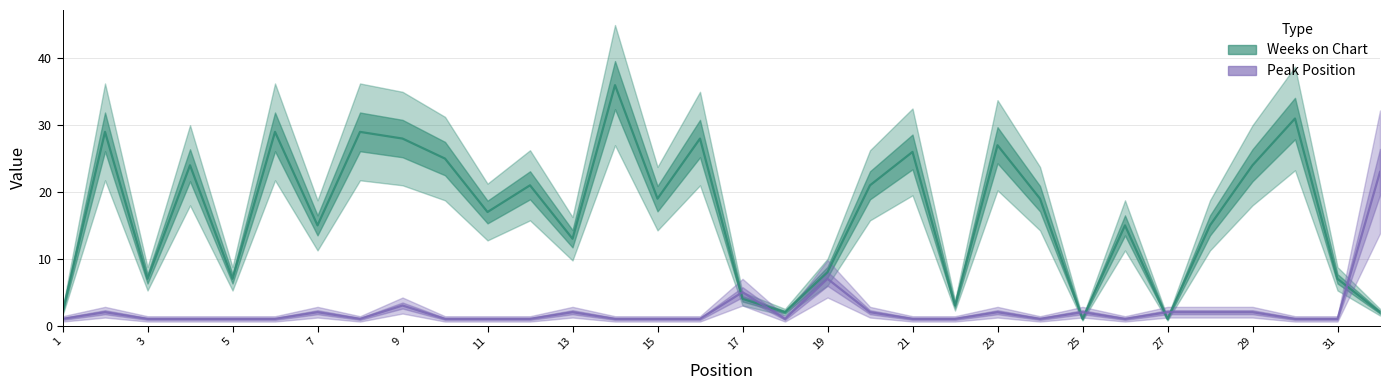

Rank the series by their maximum value, from lowest to highest.

Peak Position, Weeks on Chart